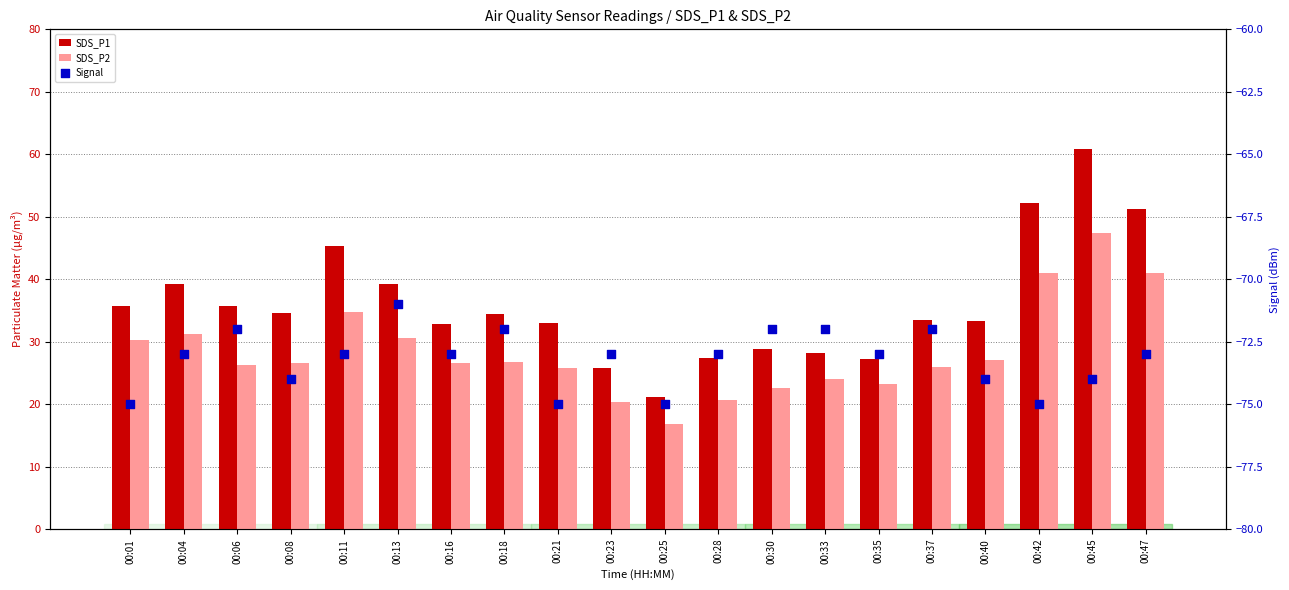

Is the value of SDS_P1 at 00:06 greater than the value of Signal at 00:04?

Yes